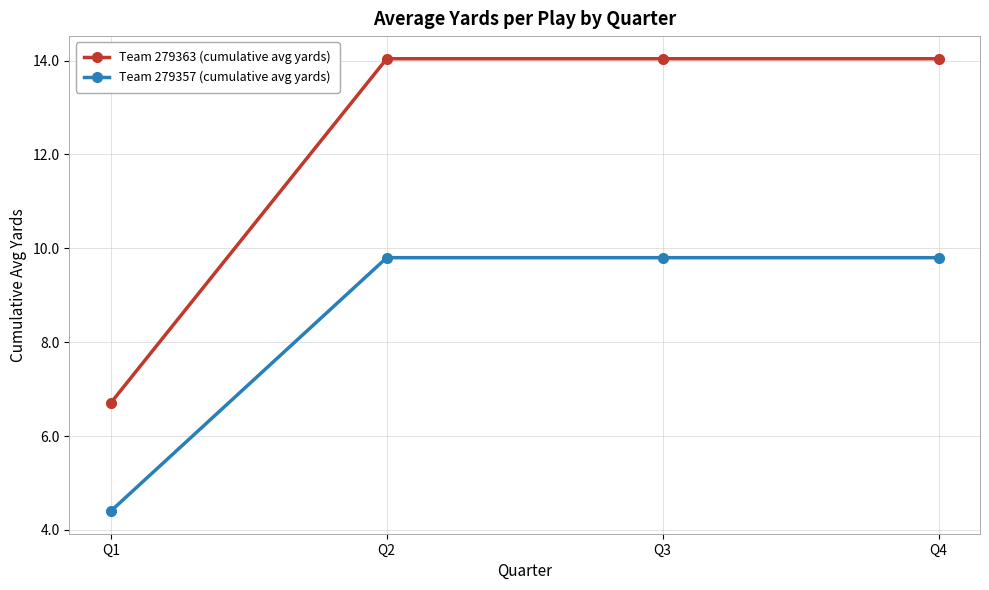

Is it true that Team 279357 (cumulative avg yards) equals 9.8 at Q3?

True